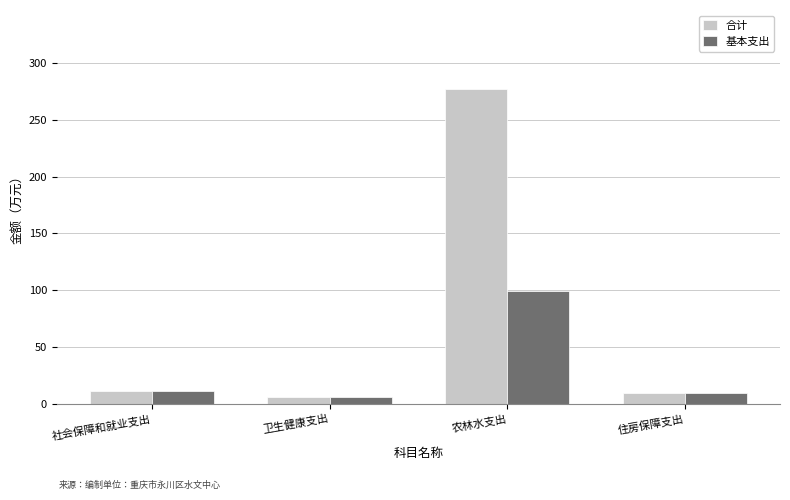

What position from the right is 卫生健康支出?

3